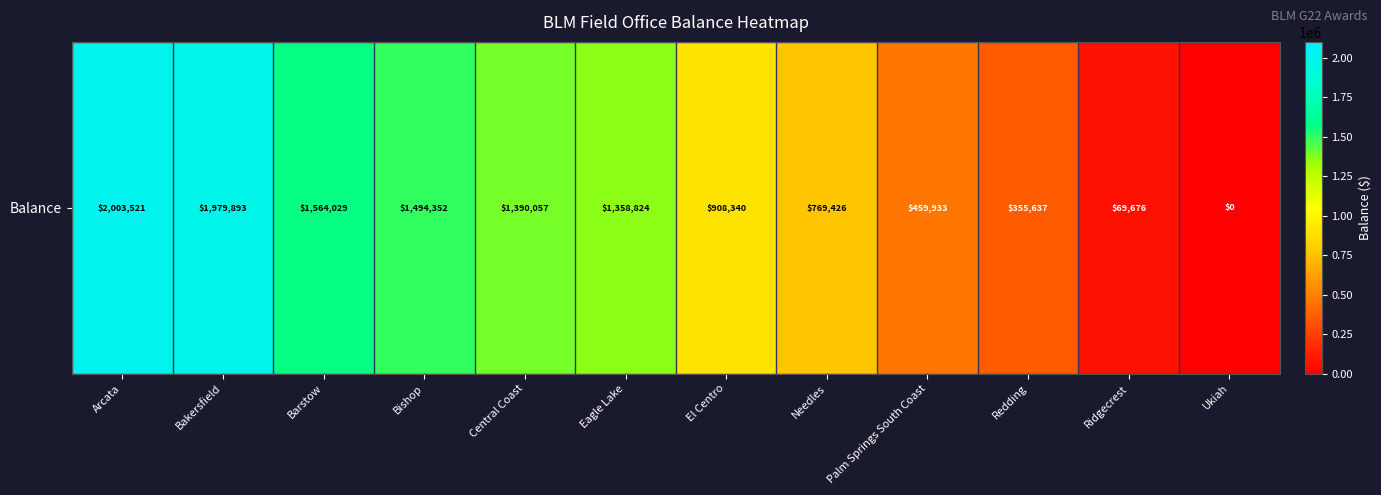

The chart shows a value of 494612.4 at Eagle Lake. True or false?

False